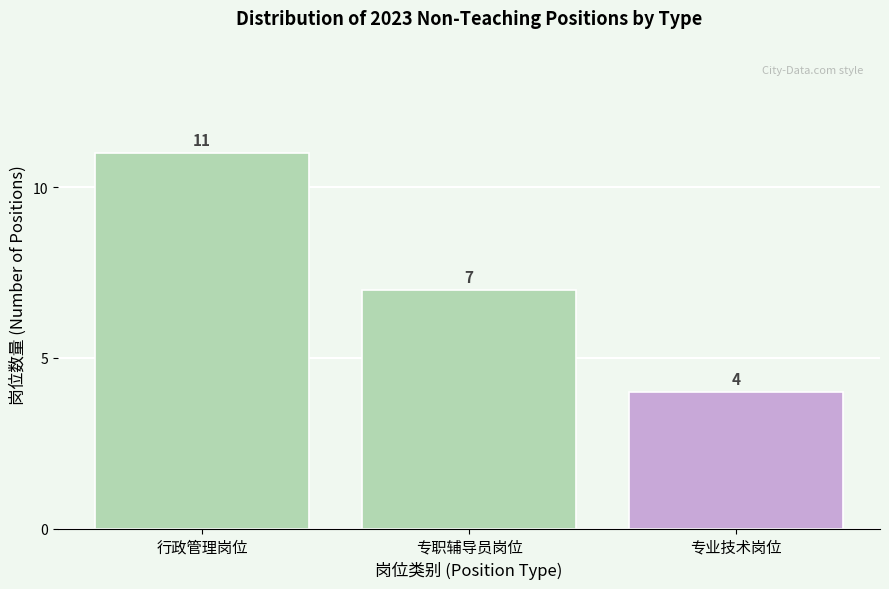

Reading right to left, list all the values displayed in this chart.

专业技术岗位=4	专职辅导员岗位=7	行政管理岗位=11